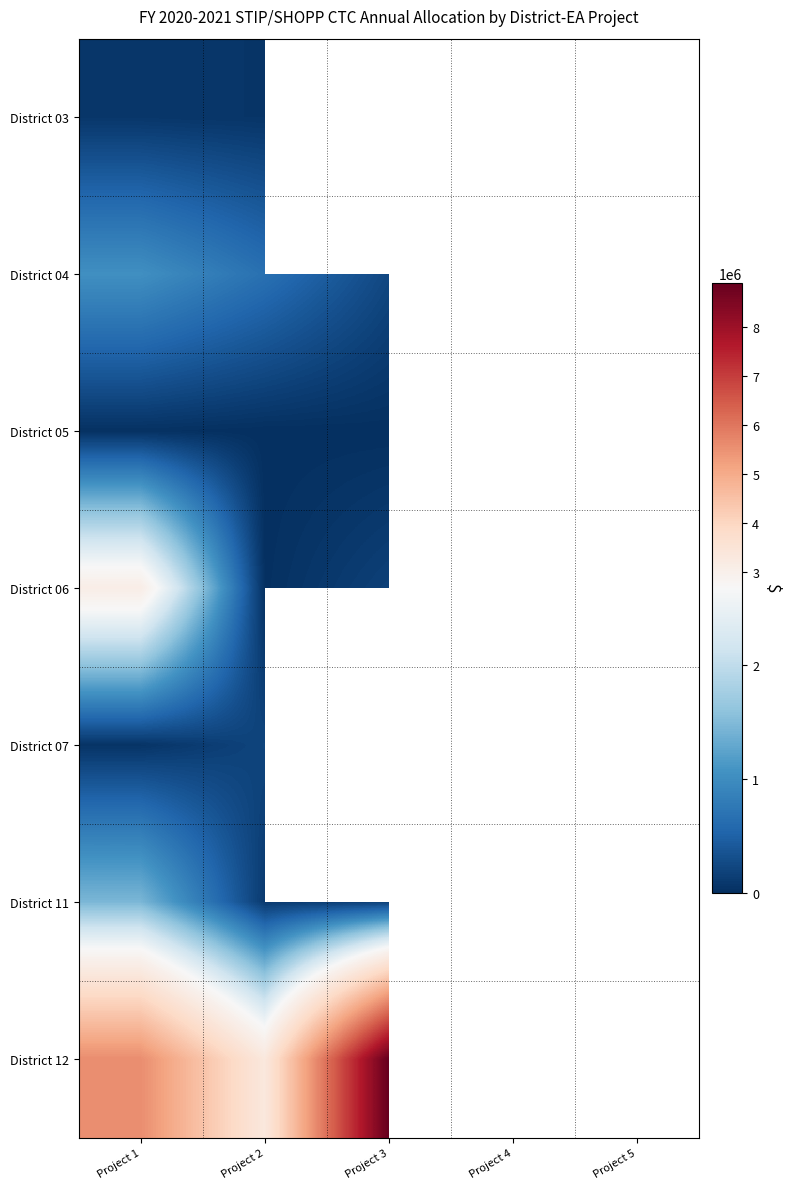

Which has a higher value, Project 4 or Project 3?

Project 3